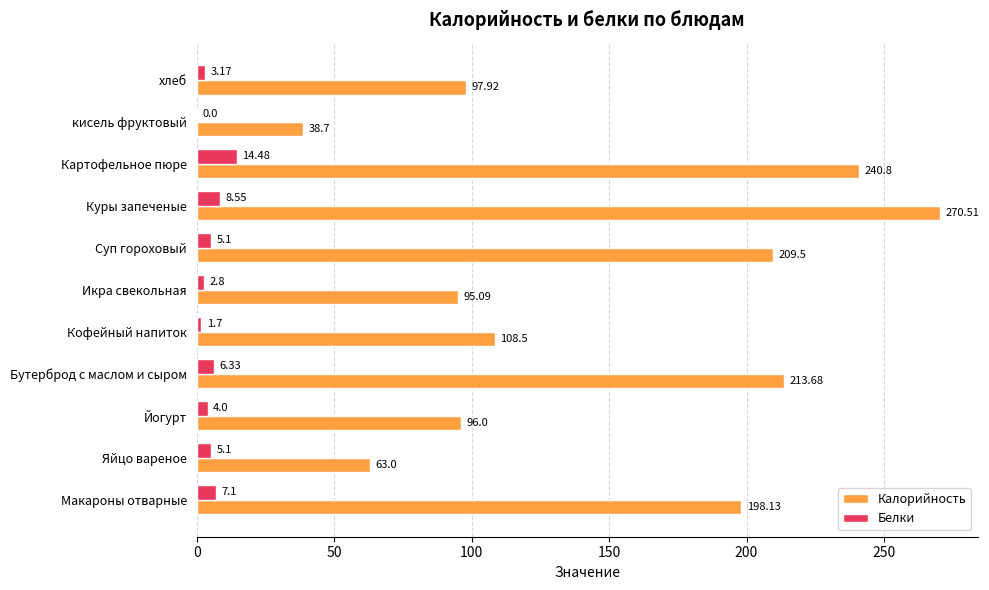

Is the value of Белки at Суп гороховый greater than the value of Калорийность at Макароны отварные?

No